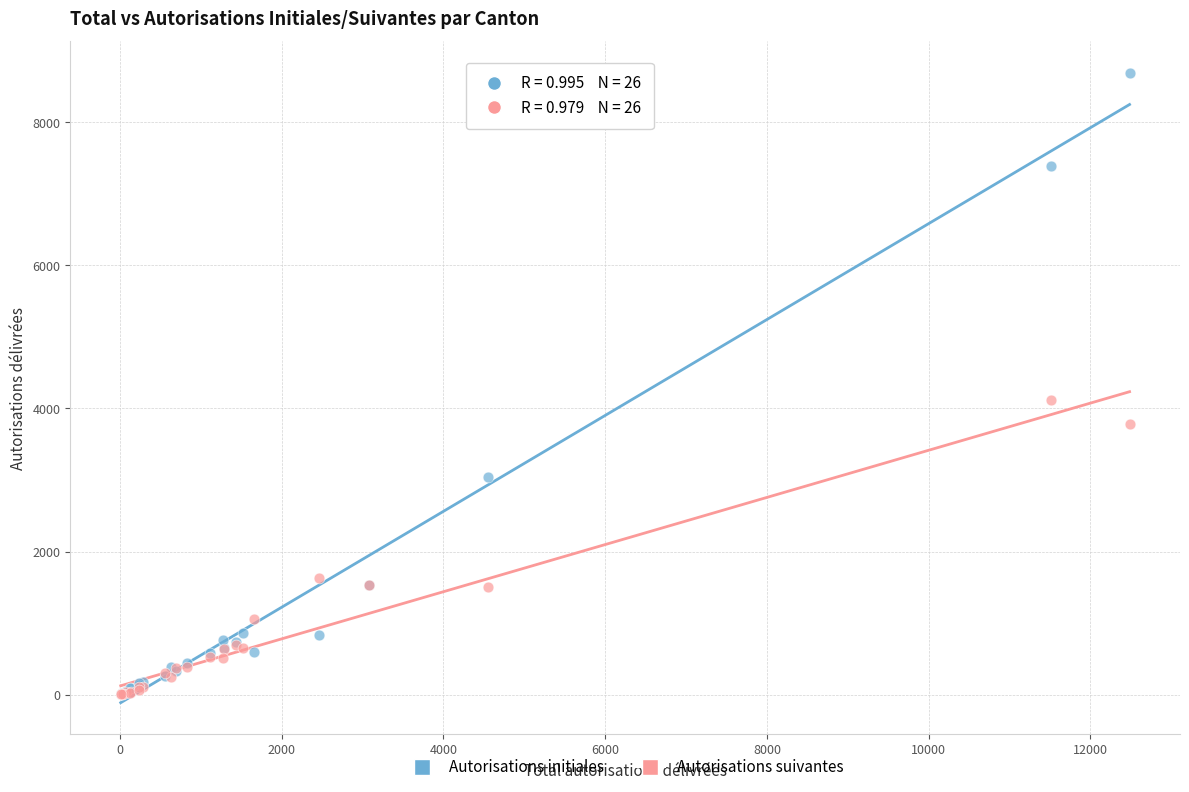

What are all the series names shown in the legend?

Autorisations initiales, Autorisations suivantes